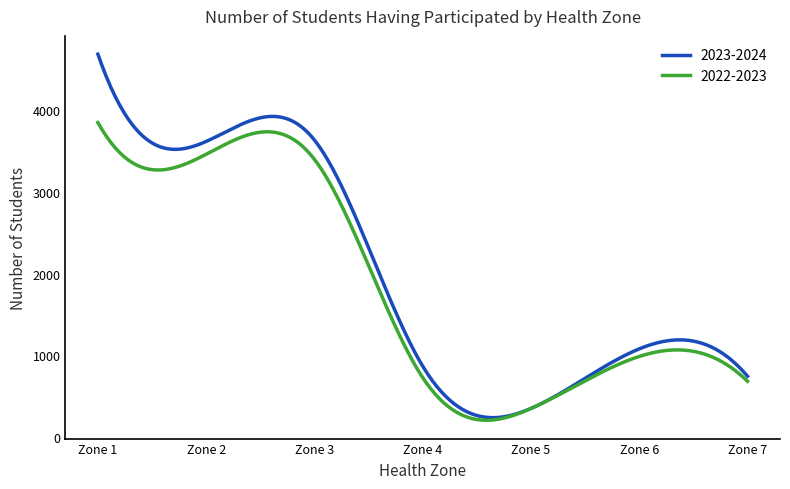

Which series has the largest range (max minus min)?

2023-2024